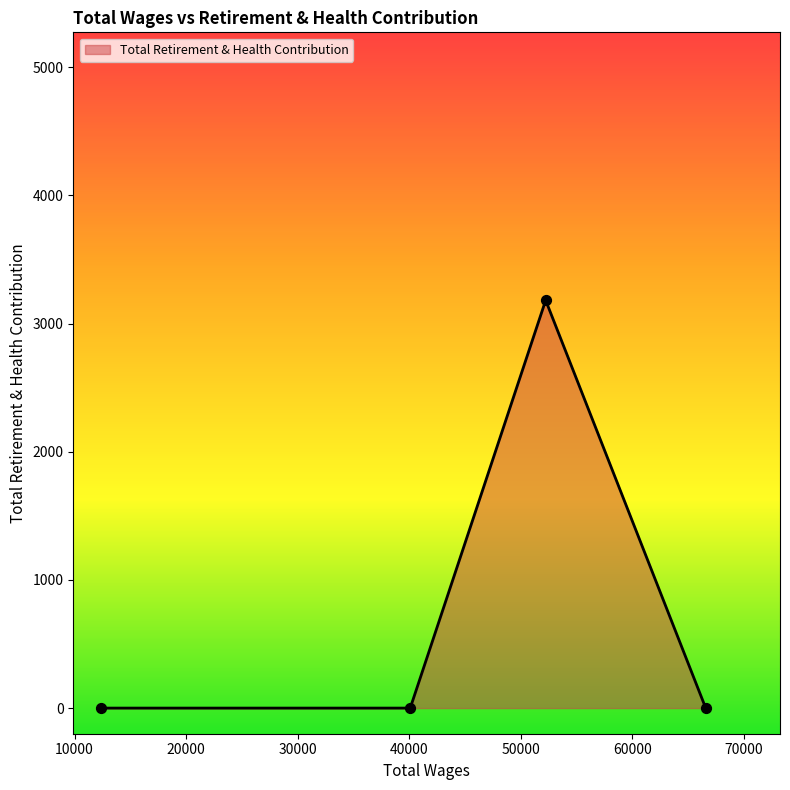

What is the average value?

796